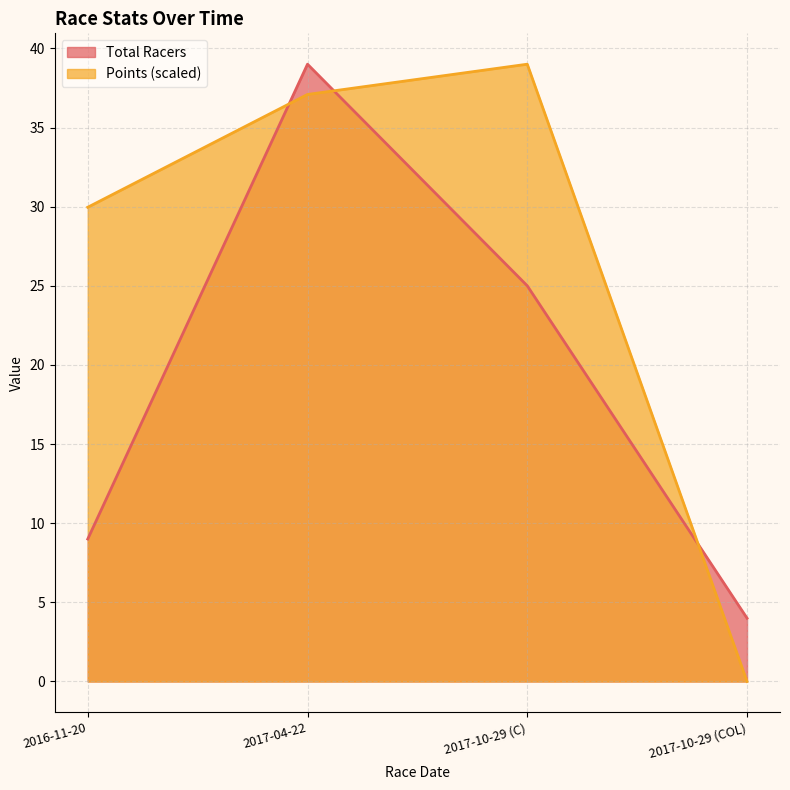

How many data points in Points are above 37?

2